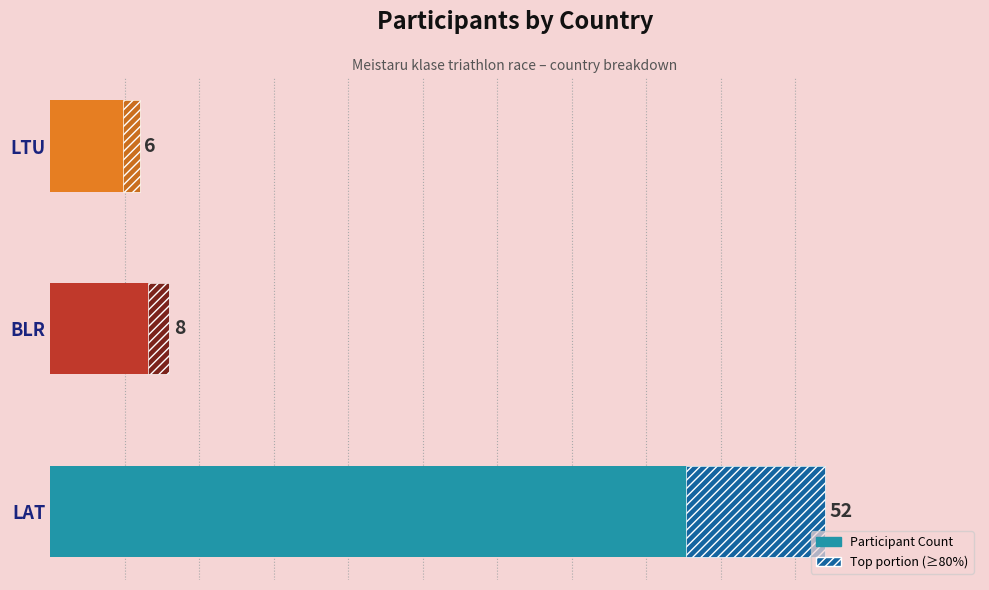

How many bars are there in total?

3